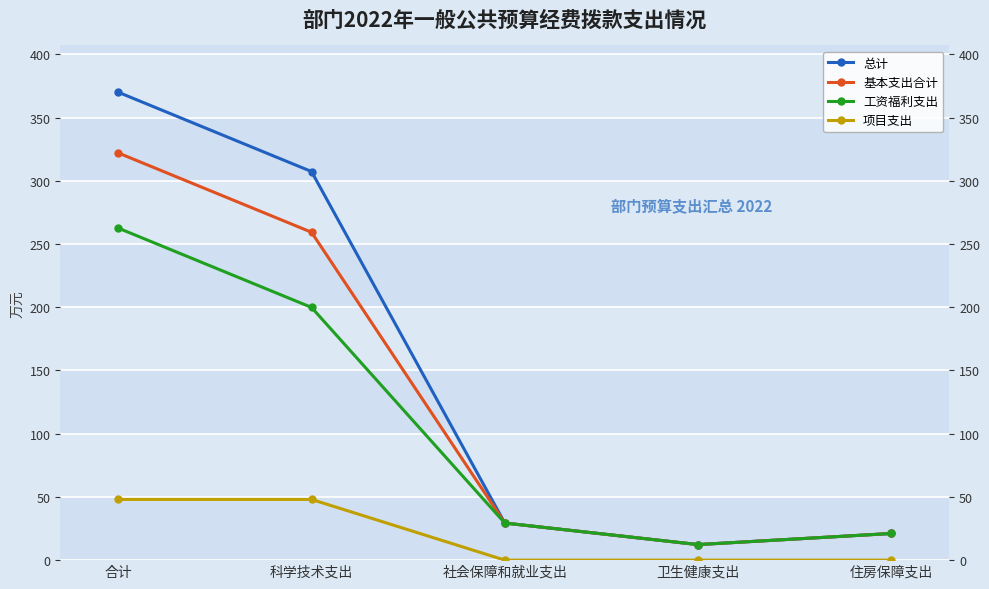

Rank the categories by 项目支出 value from lowest to highest.

社会保障和就业支出, 卫生健康支出, 住房保障支出, 合计, 科学技术支出